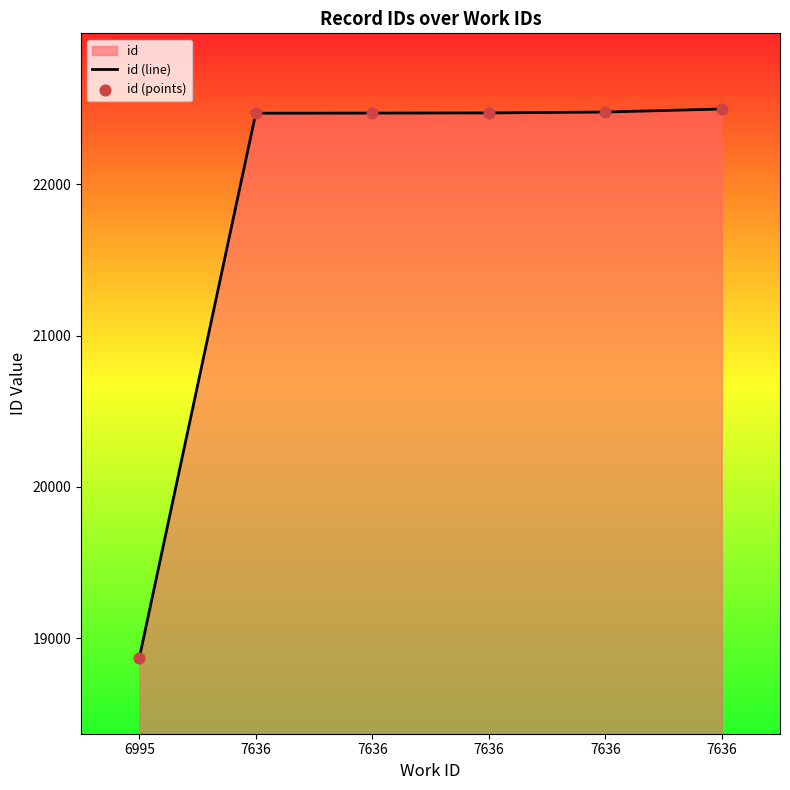

Is the value of id (points) at 7636 greater than the value of id (line) at 7636?

No